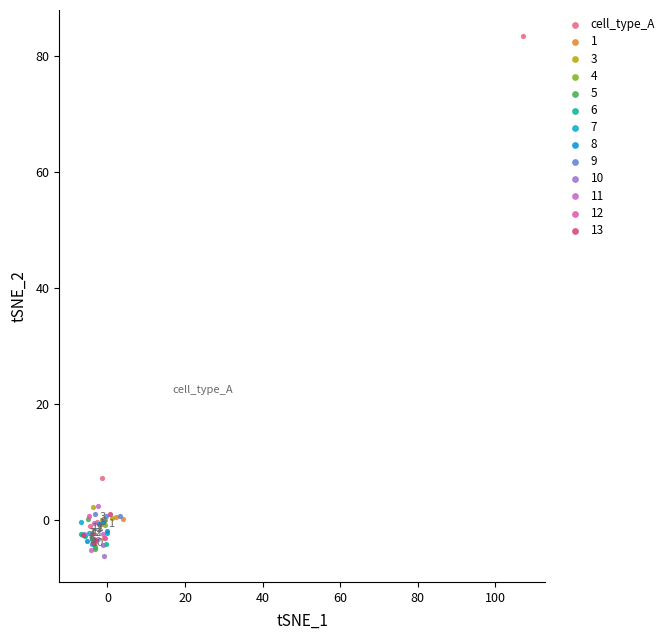

Which series has the widest spread of Y values?

cell_type_A